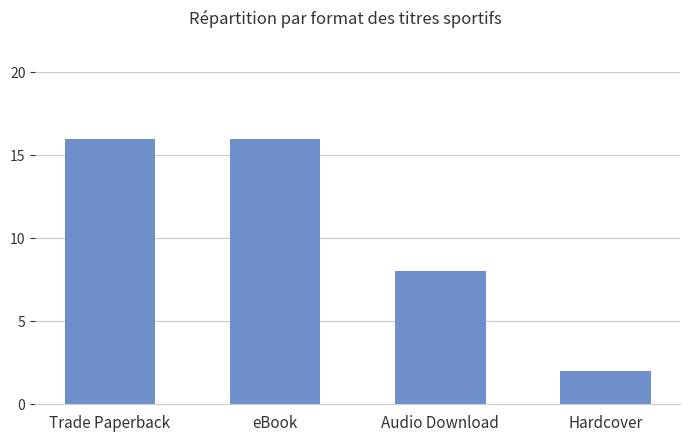

What is the value of the 4th bar from the left?

2